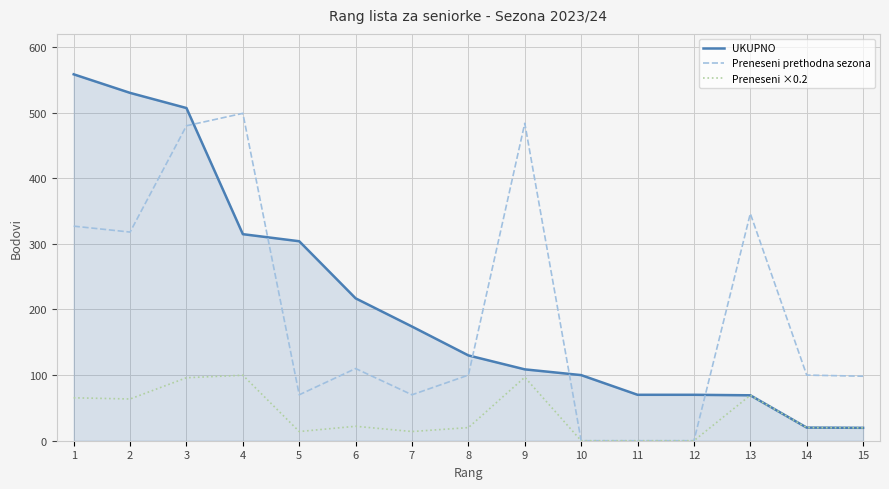

Which series has the widest spread of values?

UKUPNO